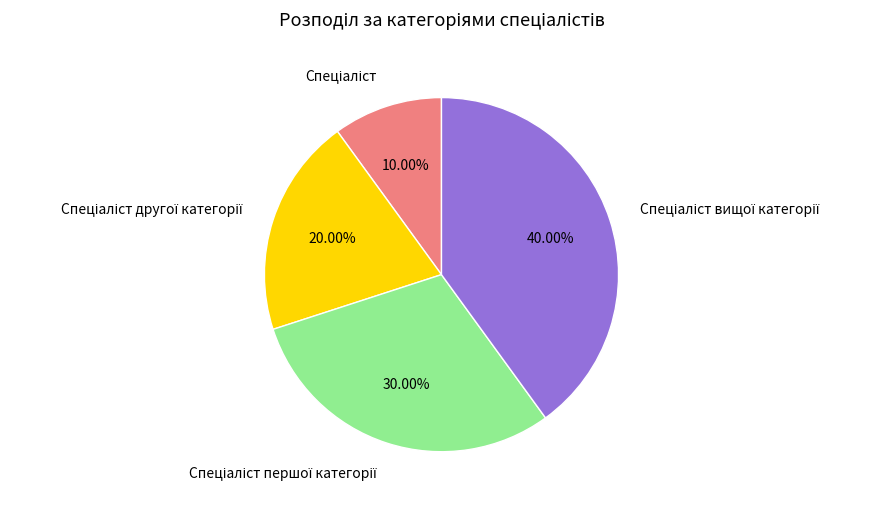

Is there any slice that represents more than half of the pie?

No